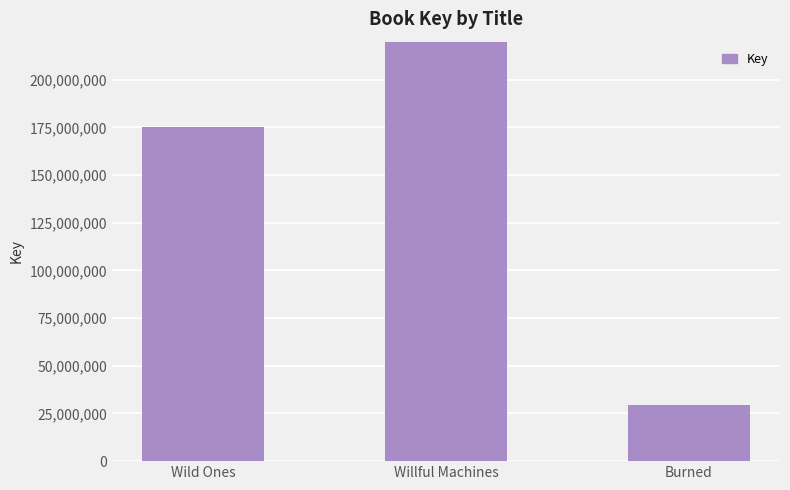

The value at Wild Ones is 175065573. True or false?

True